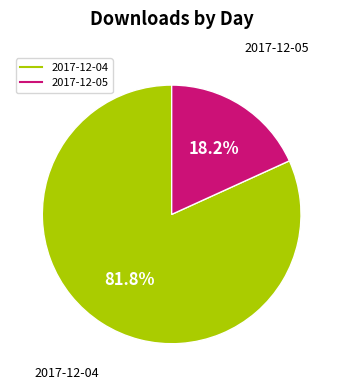

Is there a majority slice in this chart?

Yes